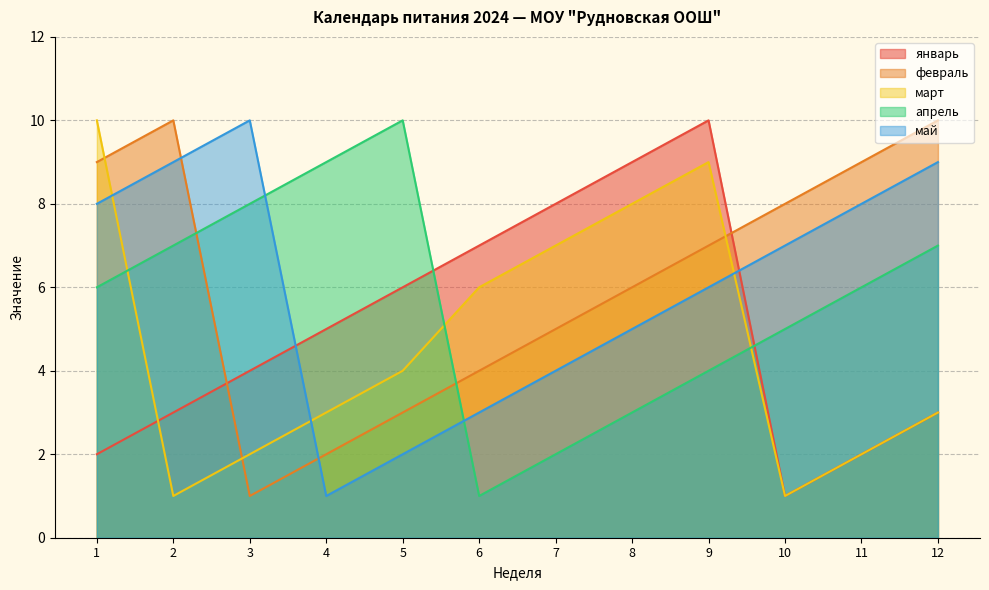

How many март values are between 2 and 8?

8